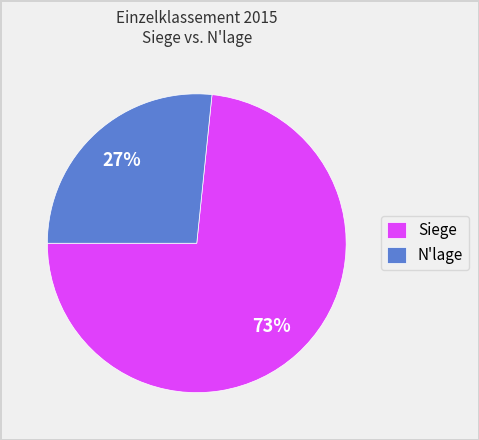

Count the number of slices in the pie.

2